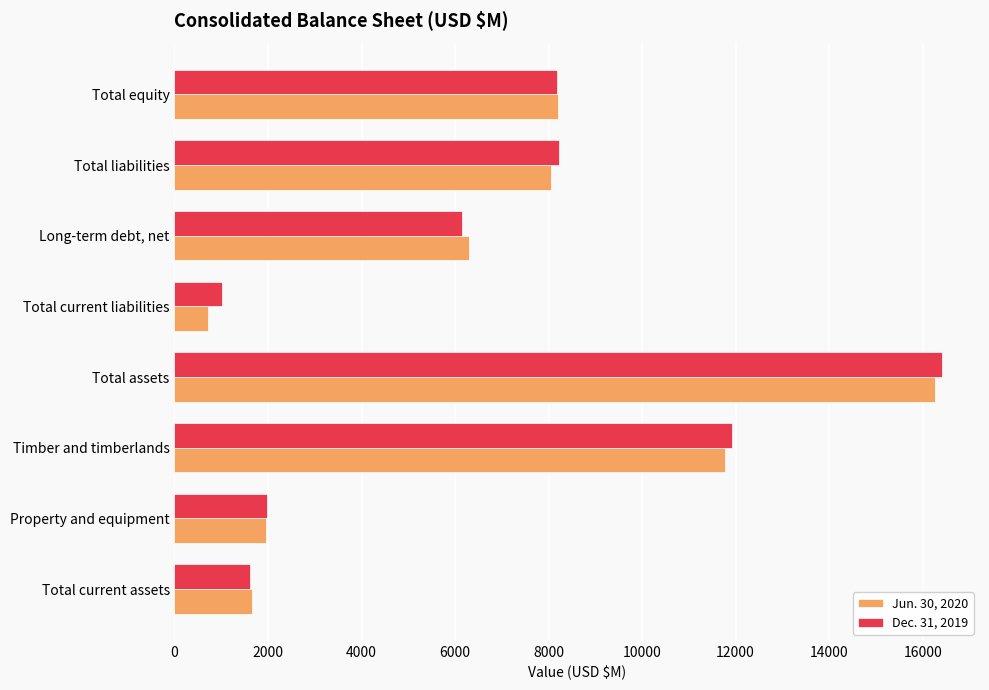

Is the value of Dec. 31, 2019 at Total liabilities greater than the value of Jun. 30, 2020 at Total assets?

No